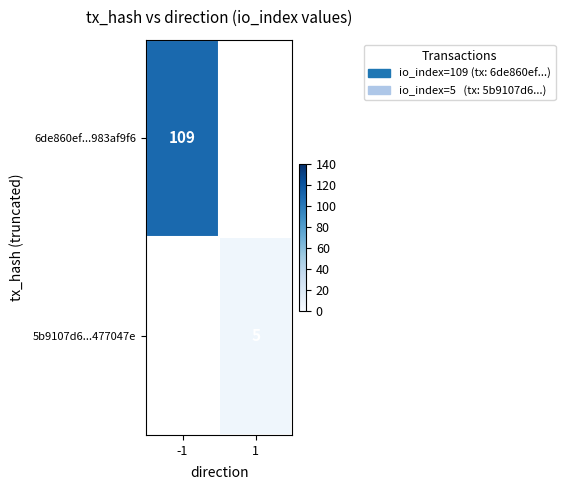

True or false: 5b9107d6...477047e has a value of 8 at 1.

False